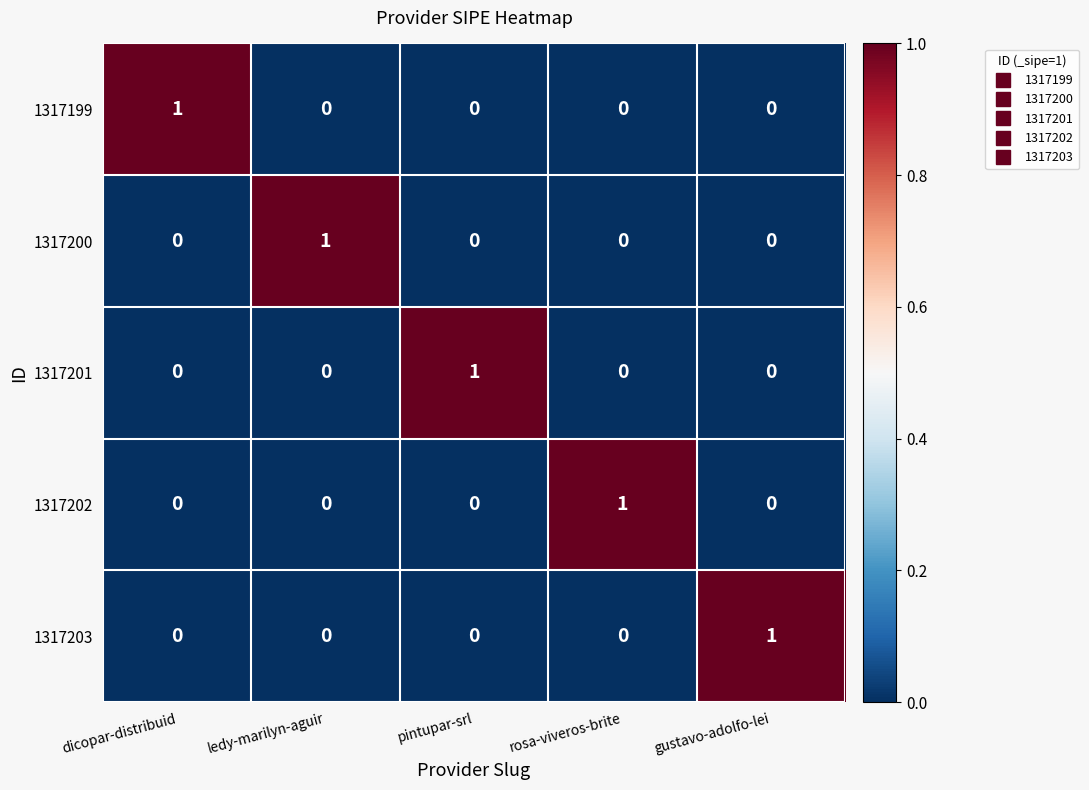

How many 1317203 values are between 0 and 1?

5